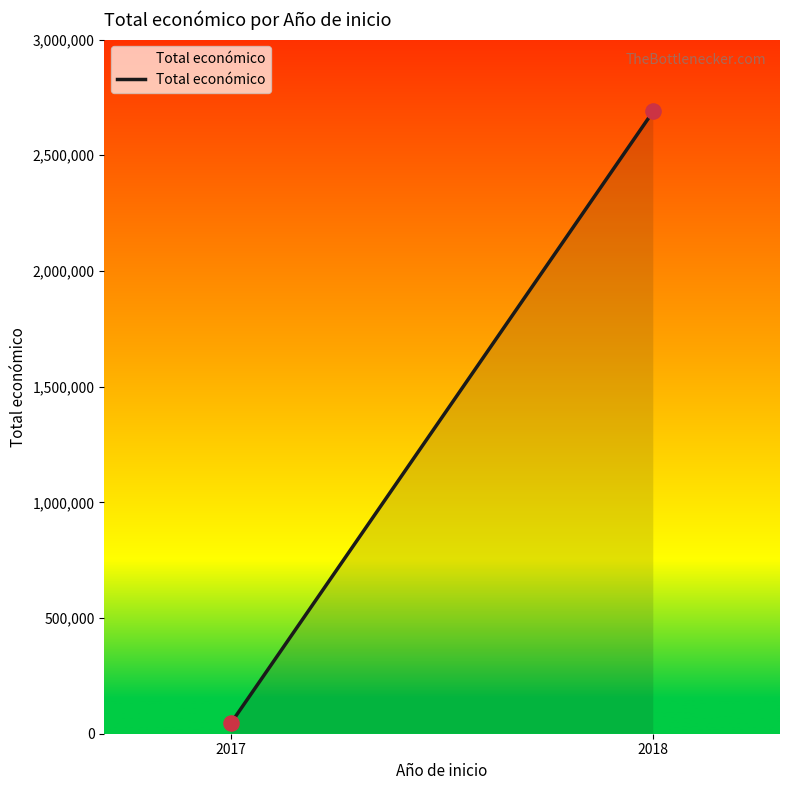

What is the average X value?

2018